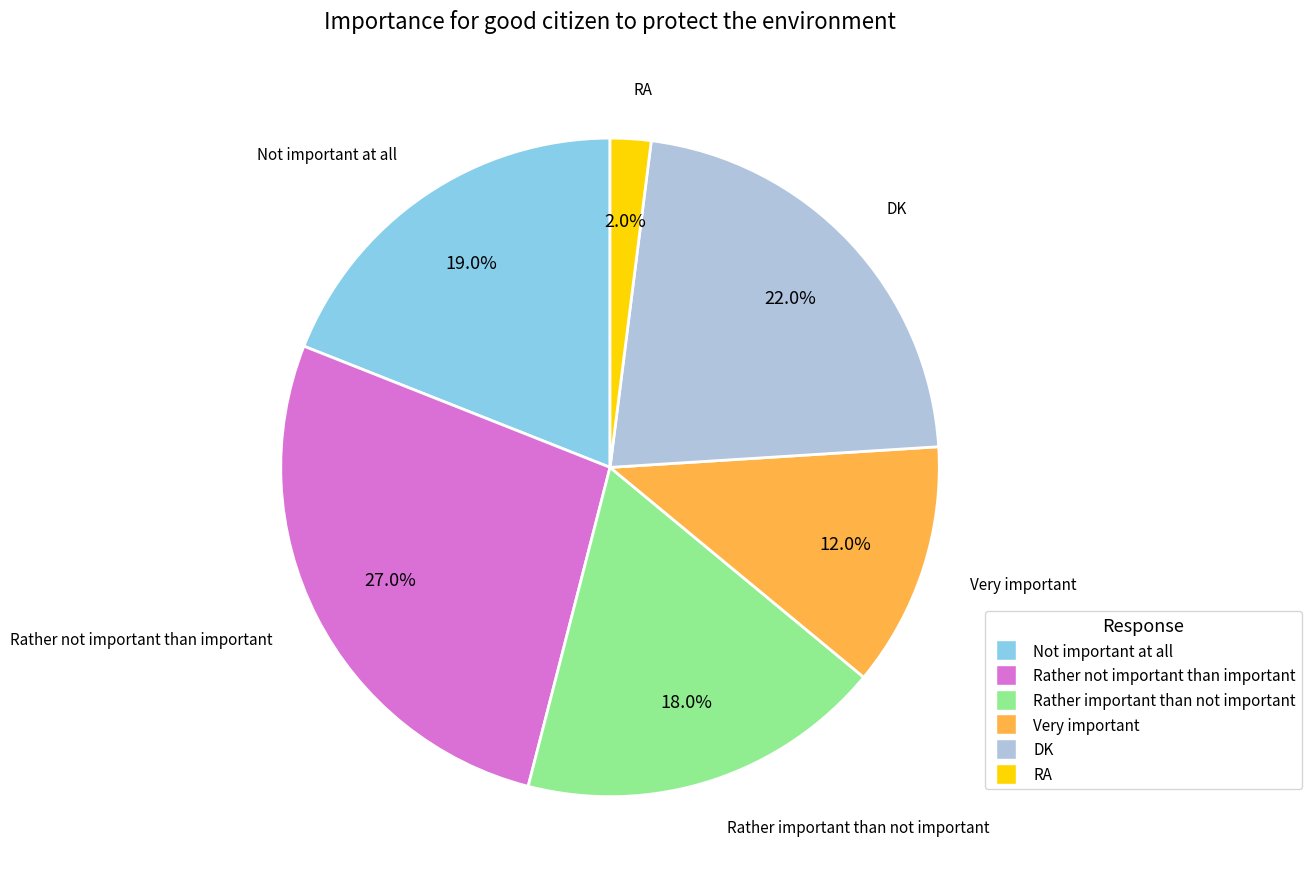

The Rather not important than important slice represents 27% of the pie. True or false?

True